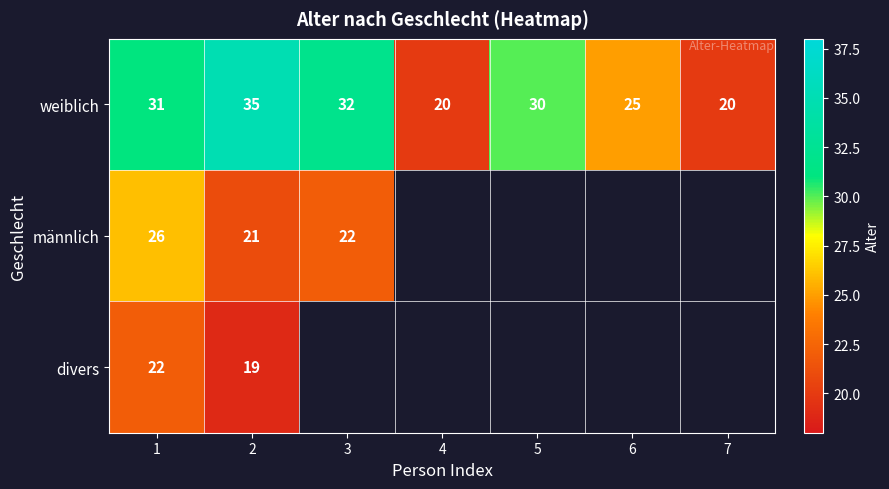

At 2, list the series in order from smallest to largest.

divers, männlich, weiblich